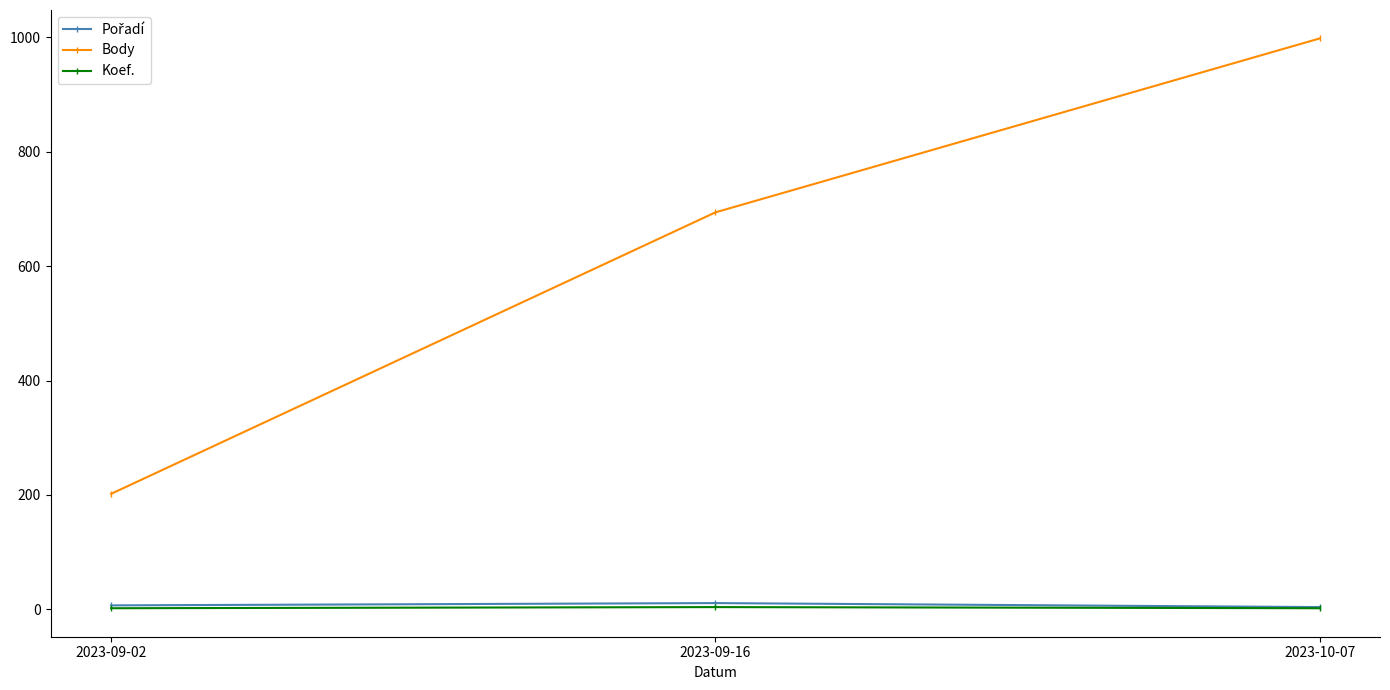

Between 2023-09-16 and 2023-10-07, which series saw the biggest shift?

Body